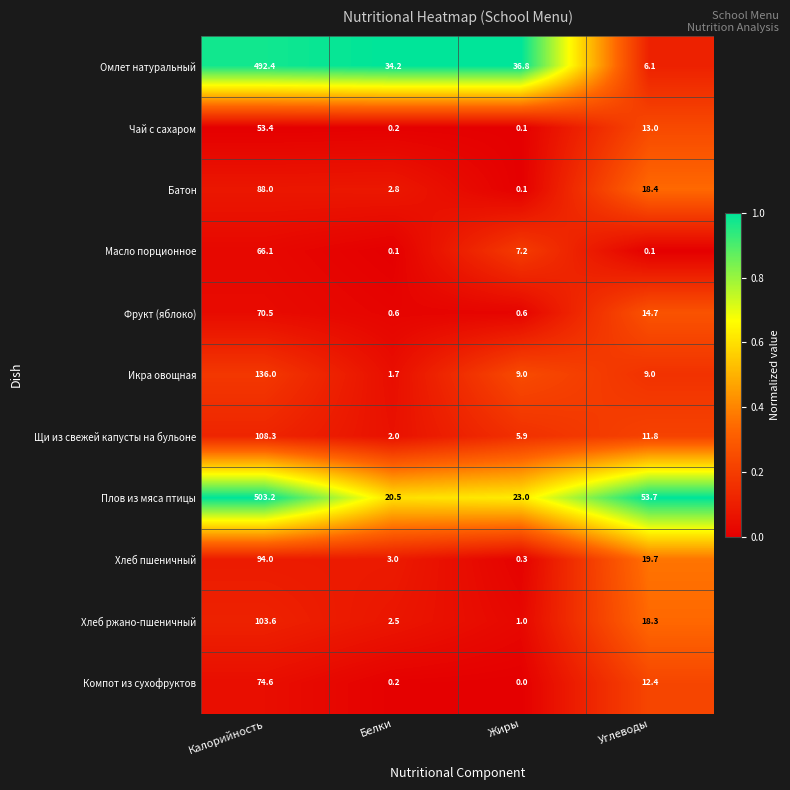

What is the greatest value displayed?

503.2